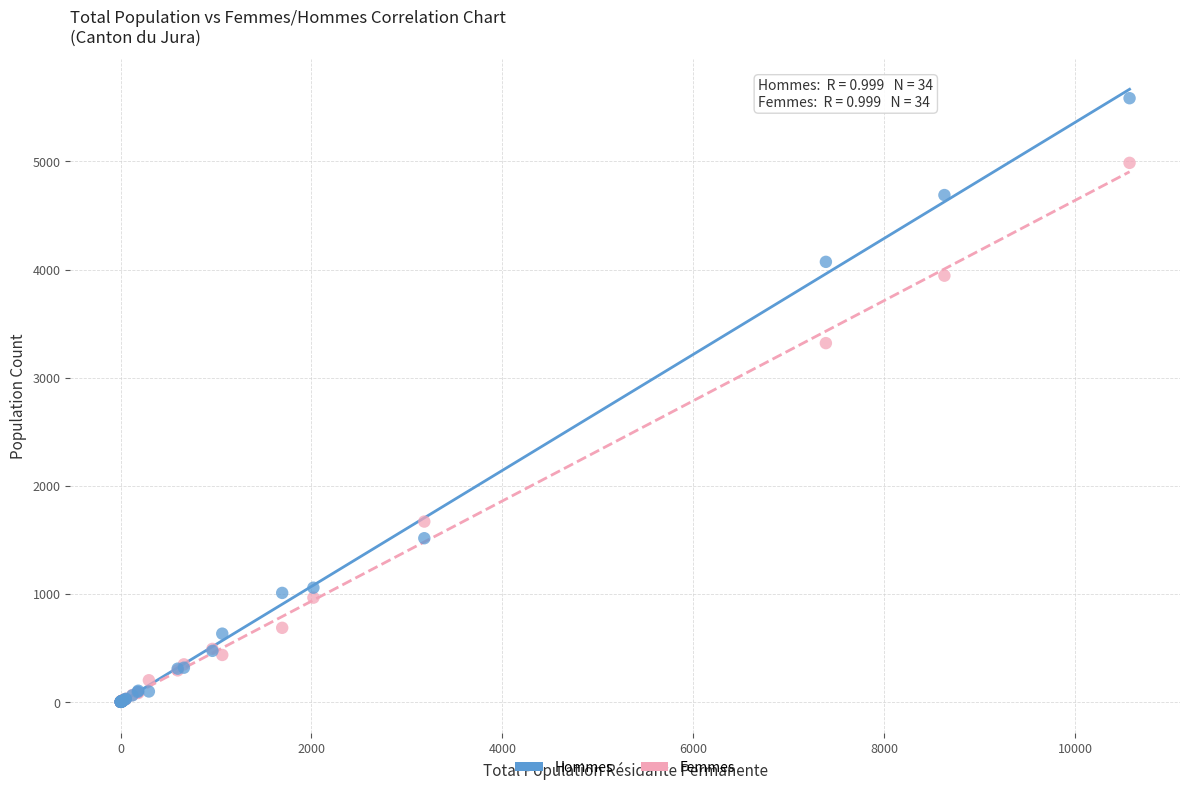

In the Hommes series, what Y value is closest to 2792?

1514